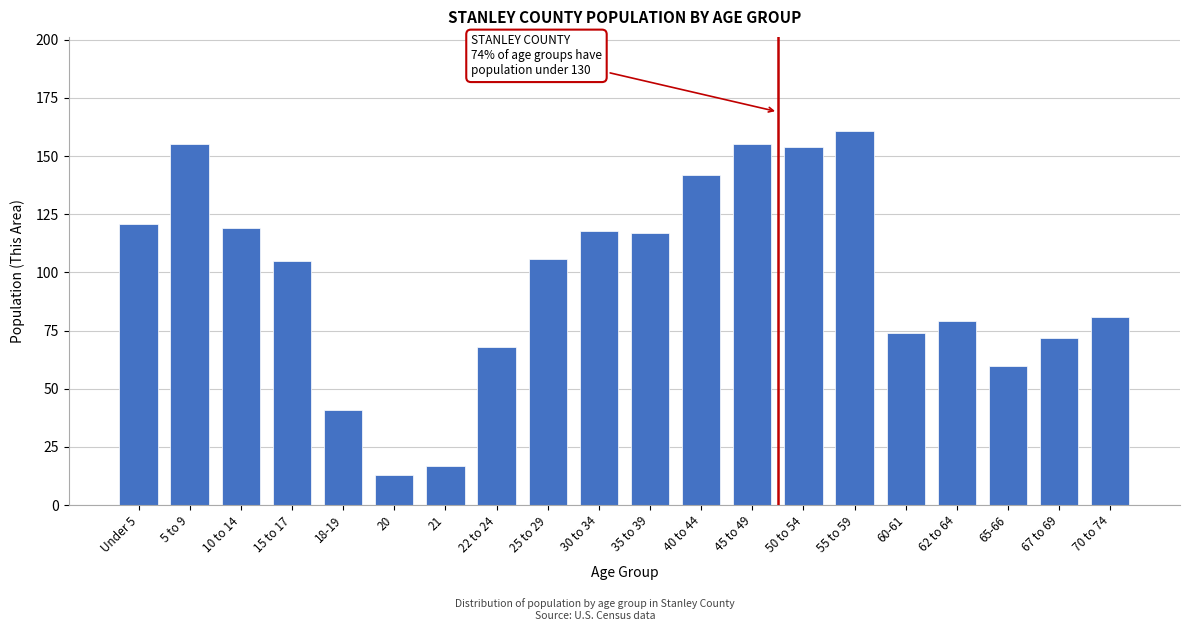

Reading left to right, what are all the values shown in this chart?

Under 5=121	5 to 9=155	10 to 14=119	15 to 17=105	18-19=41	20=13	21=17	22 to 24=68	25 to 29=106	30 to 34=118	35 to 39=117	40 to 44=142	45 to 49=155	50 to 54=154	55 to 59=161	60-61=74	62 to 64=79	65-66=60	67 to 69=72	70 to 74=81